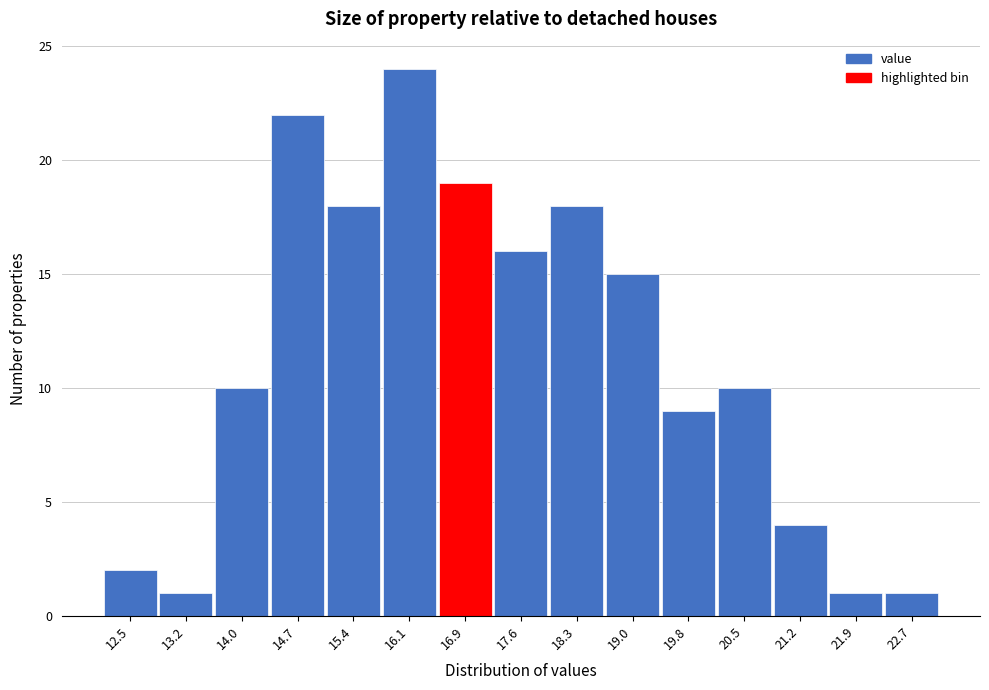

Reading right to left, what are all the values shown in this chart?

22.7=1	21.9=1	21.2=4	20.5=10	19.8=9	19.0=15	18.3=18	17.6=16	16.9=19	16.1=24	15.4=18	14.7=22	14.0=10	13.2=1	12.5=2